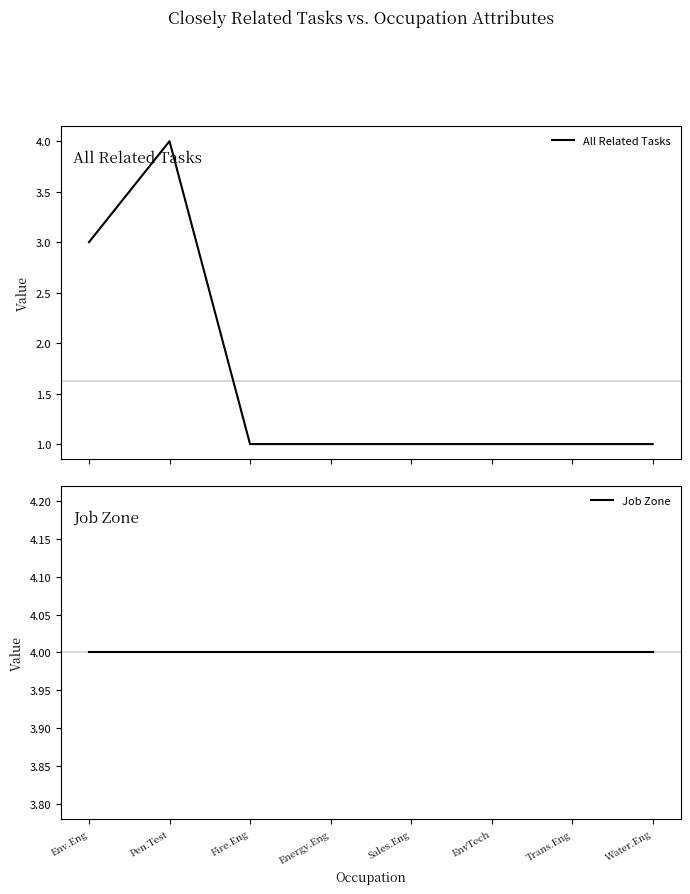

True or false: All Related Tasks has a value of 3 at Pen.Test.

False